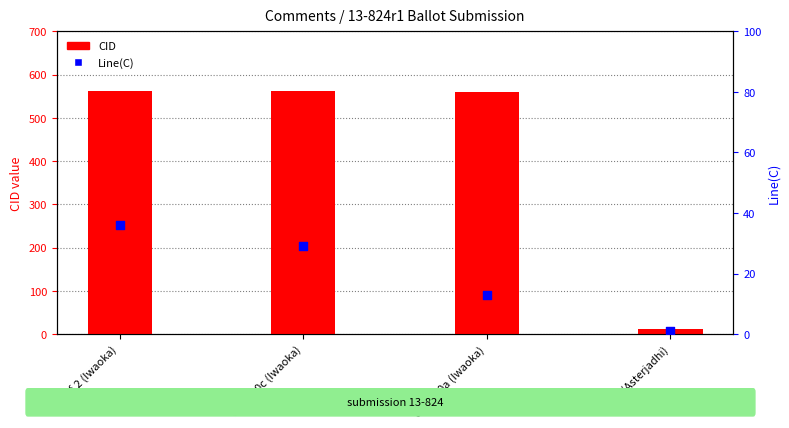

What are all the series names shown in the legend?

CID, Line(C)